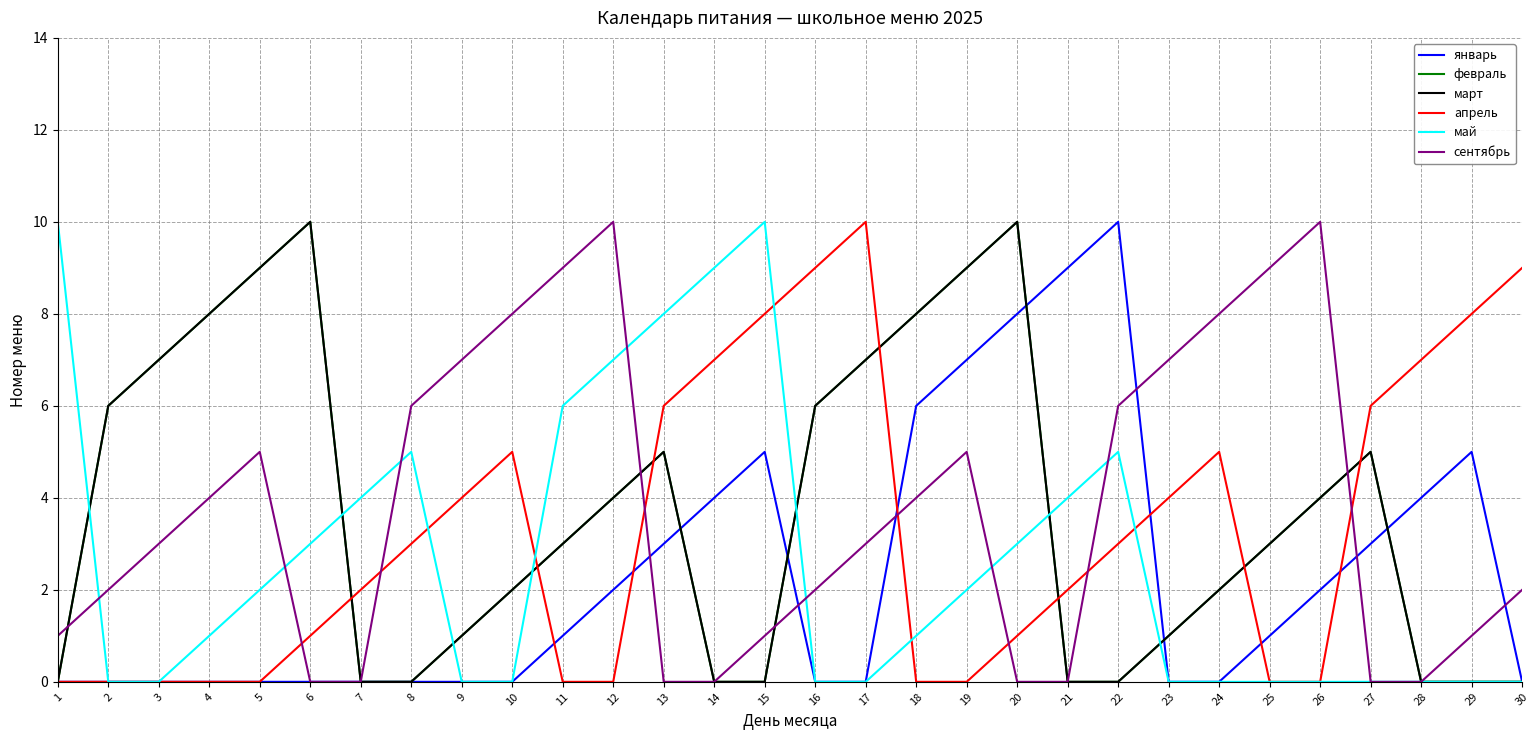

How many intersections are there between май and февраль?

7